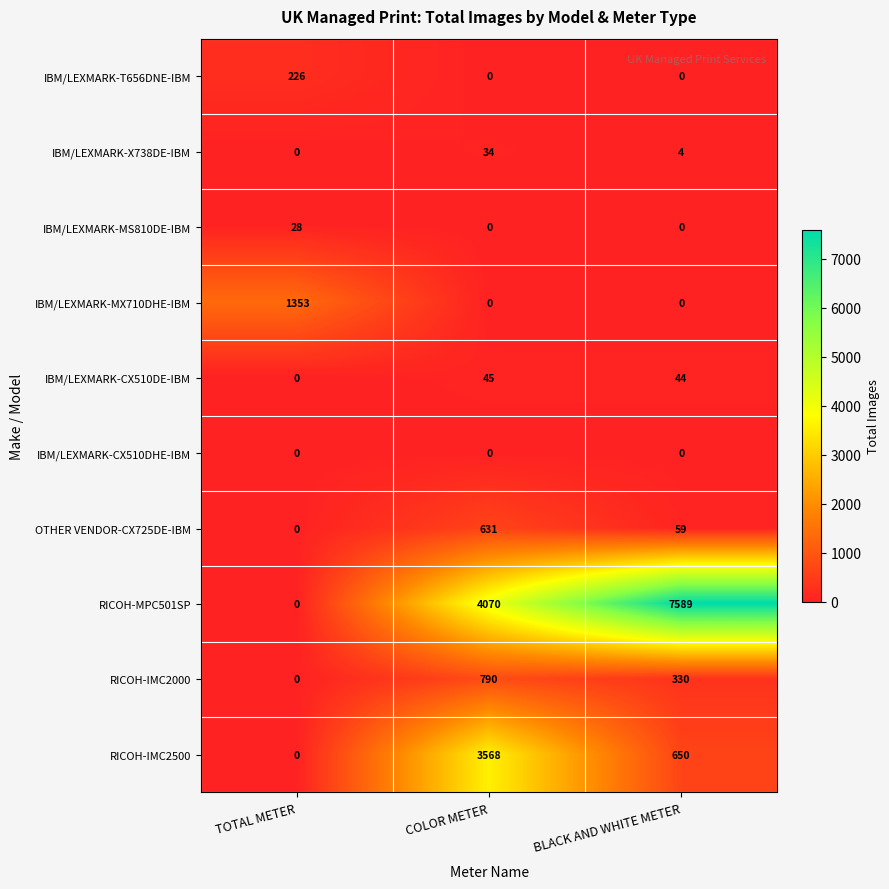

What is the difference between the highest and lowest values at TOTAL METER?

1353